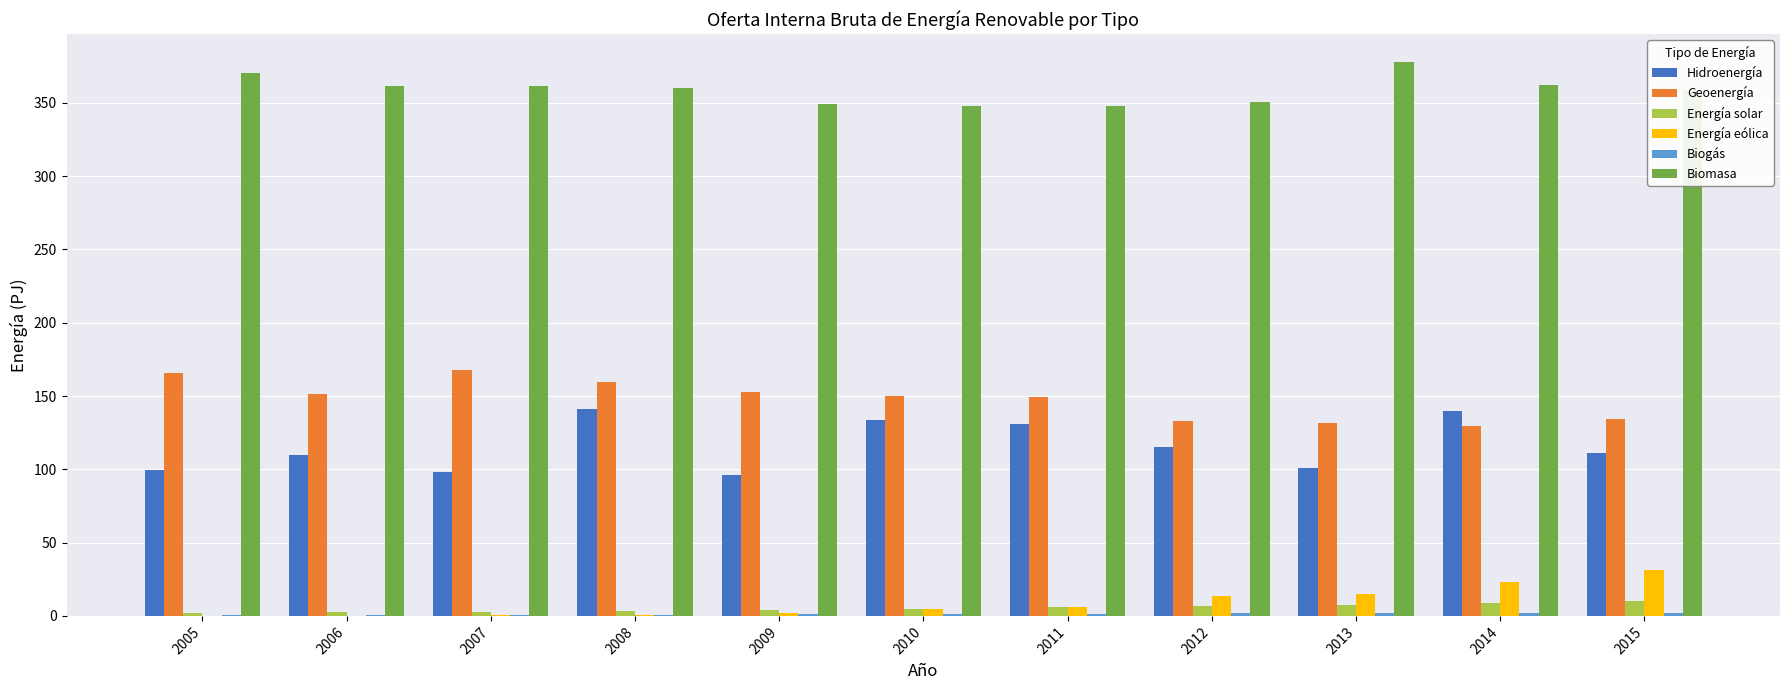

What is the maximum value for Hidroenergía?

141.2